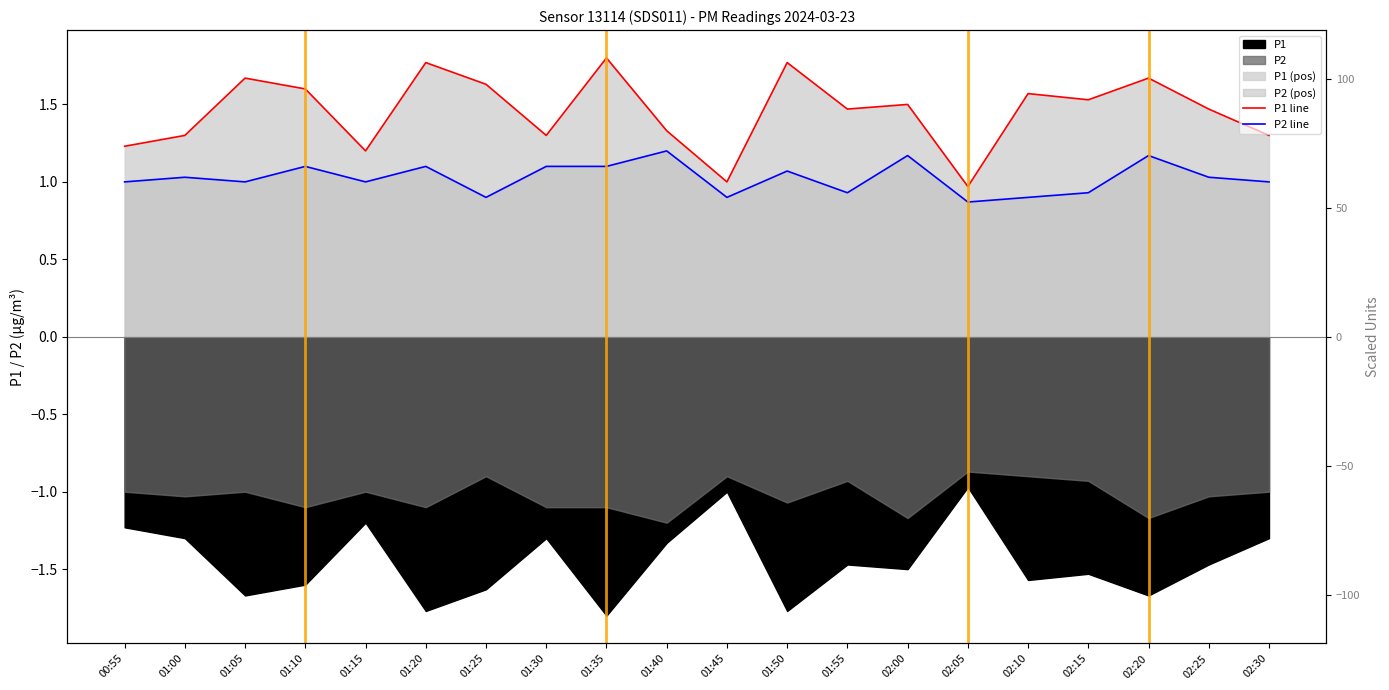

List the series in order of their peak value, lowest first.

P2 line, P1 line